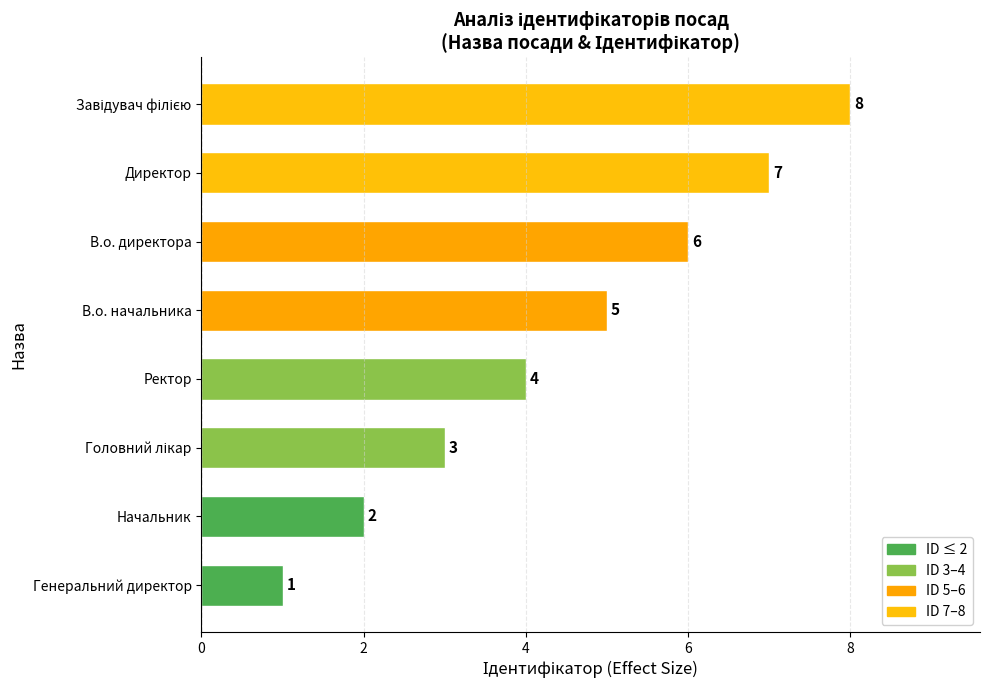

Read the value at Начальник.

2